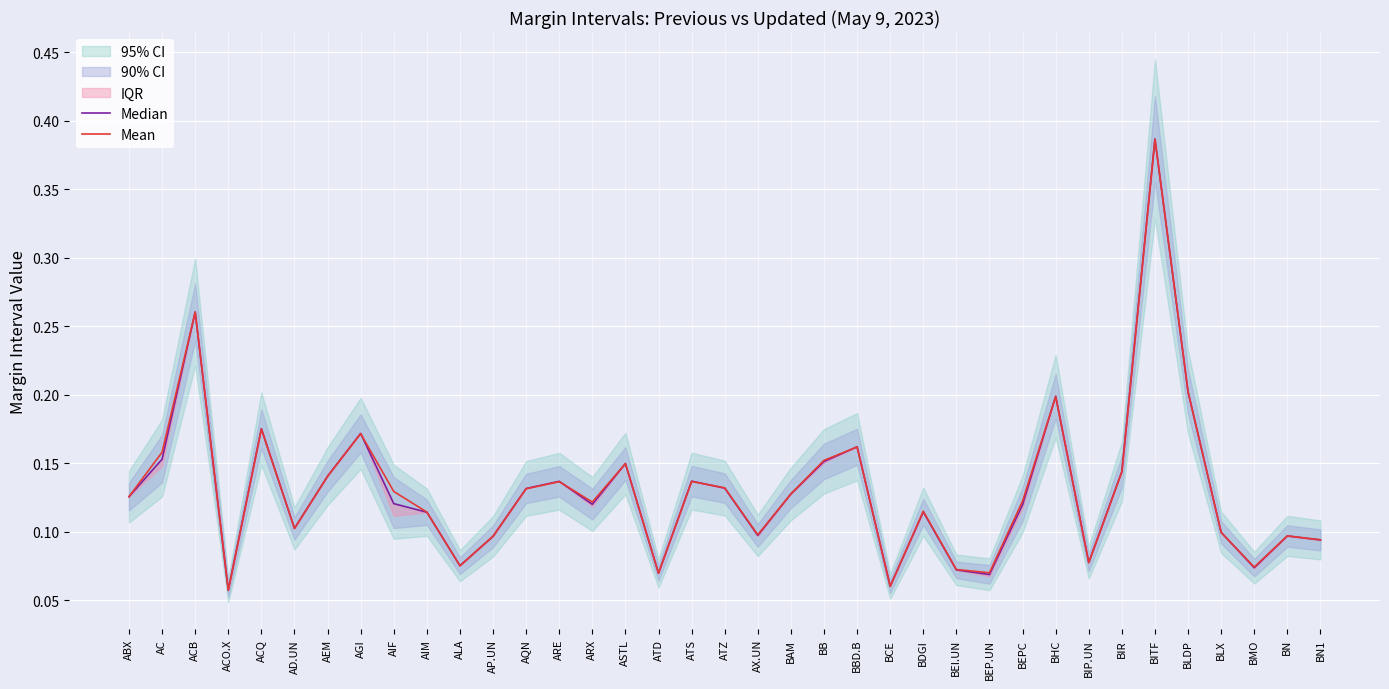

Is it true that Mean equals 0.2 at BAM?

False